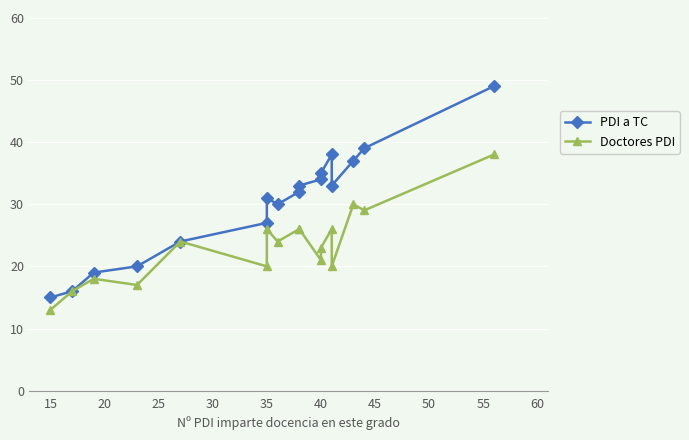

Reading left to right, what are all the values shown in this chart?

PDI a TC: 15	16	19	20	24	27	31	30	32	33	34	35	38	33	37	39	49
Doctores PDI: 13	16	18	17	24	20	26	24	26	26	21	23	26	20	30	29	38